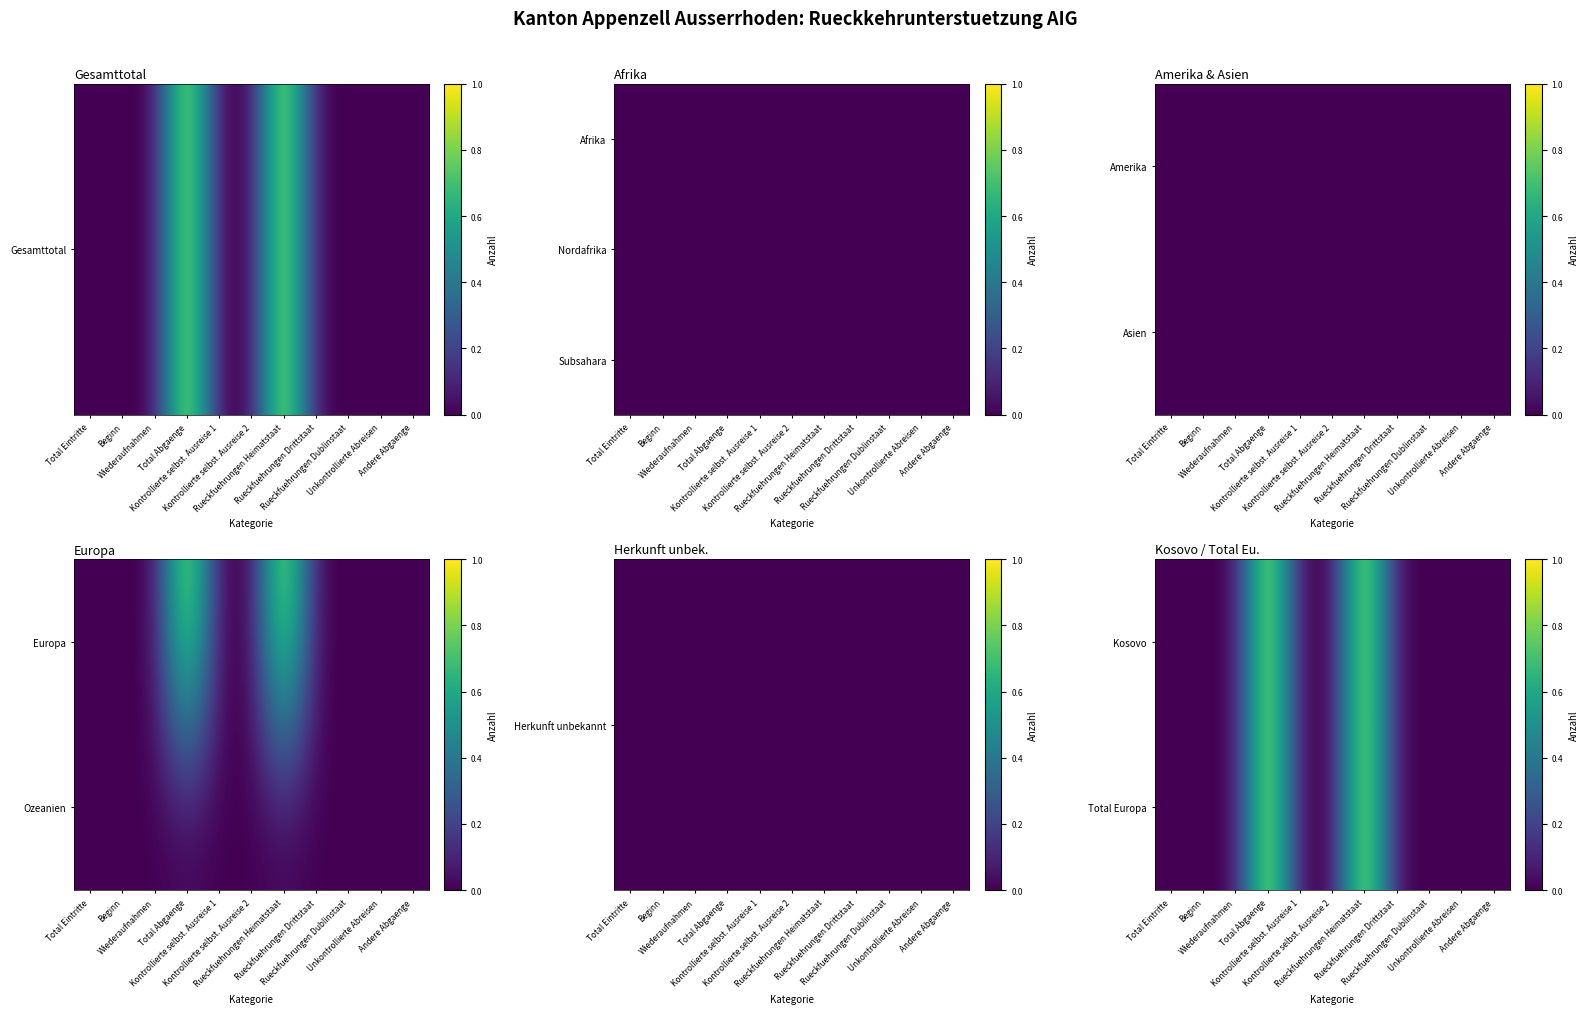

Which label corresponds to the largest value in the chart?

Total Abgaenge